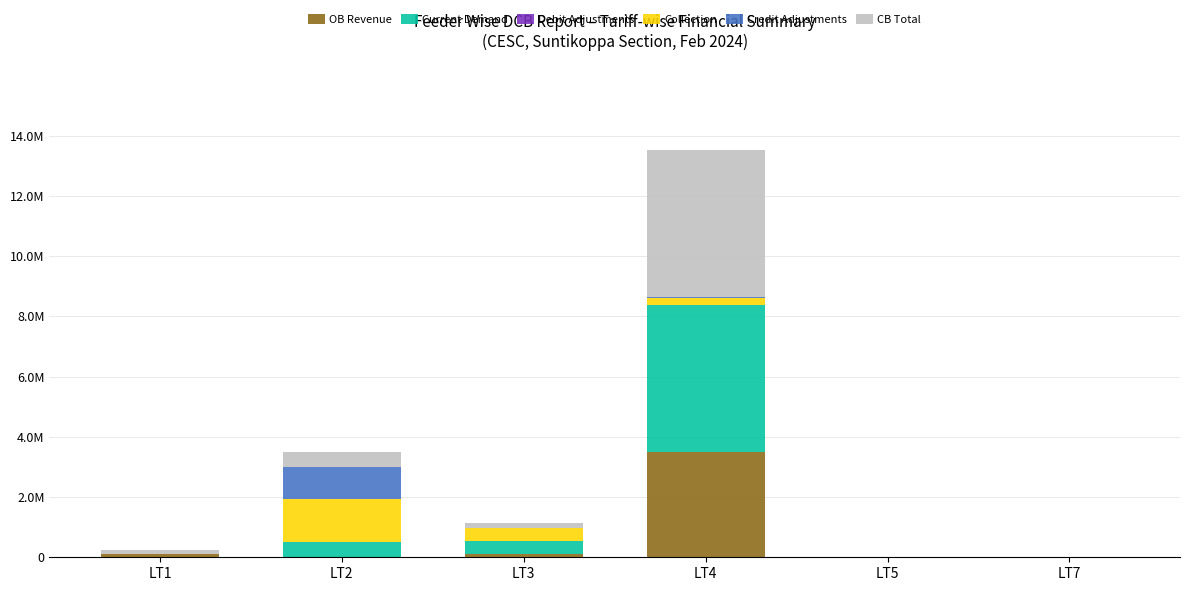

Are the bars horizontal?

No